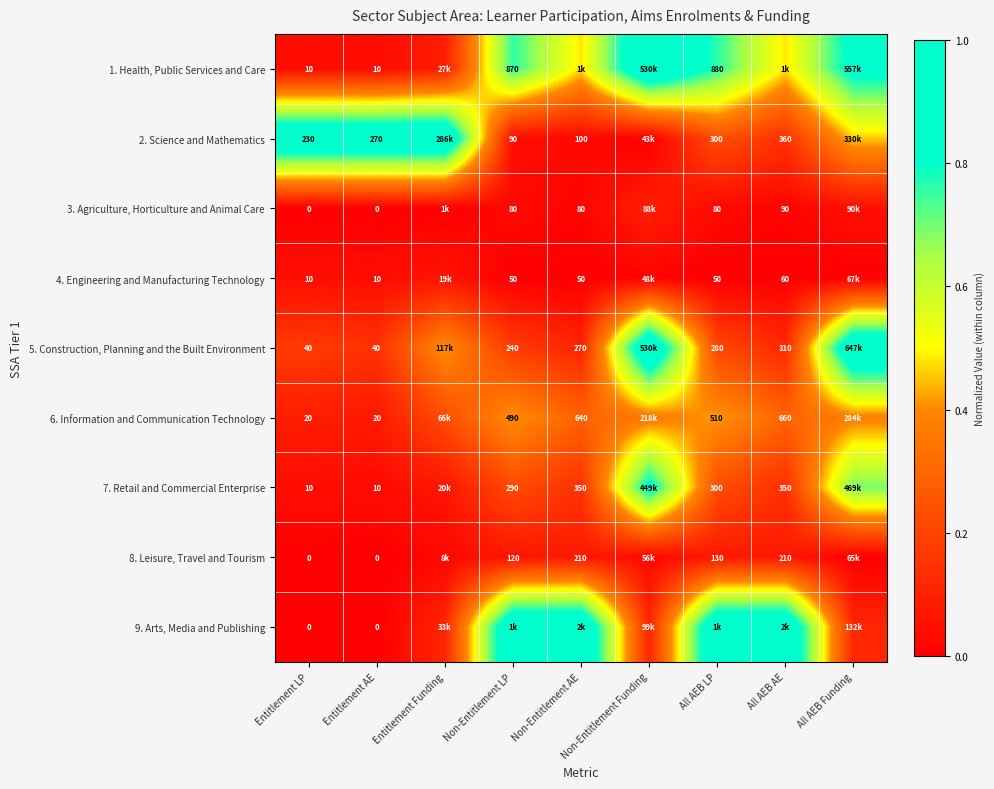

Is the value of 6. Information and Communication Technology at Non-Entitlement AE greater than the value of 4. Engineering and Manufacturing Technology at Entitlement AE?

Yes